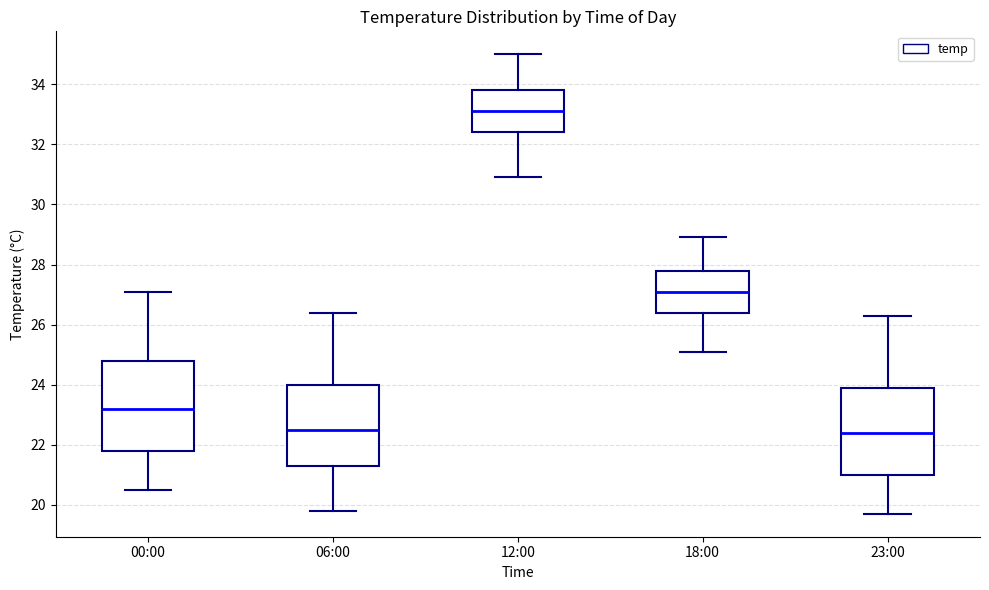

Where is the upper edge of the box for 18:00 on the y-axis? The values are not printed on the chart, so give them approximately, as read against the axis.

27.8